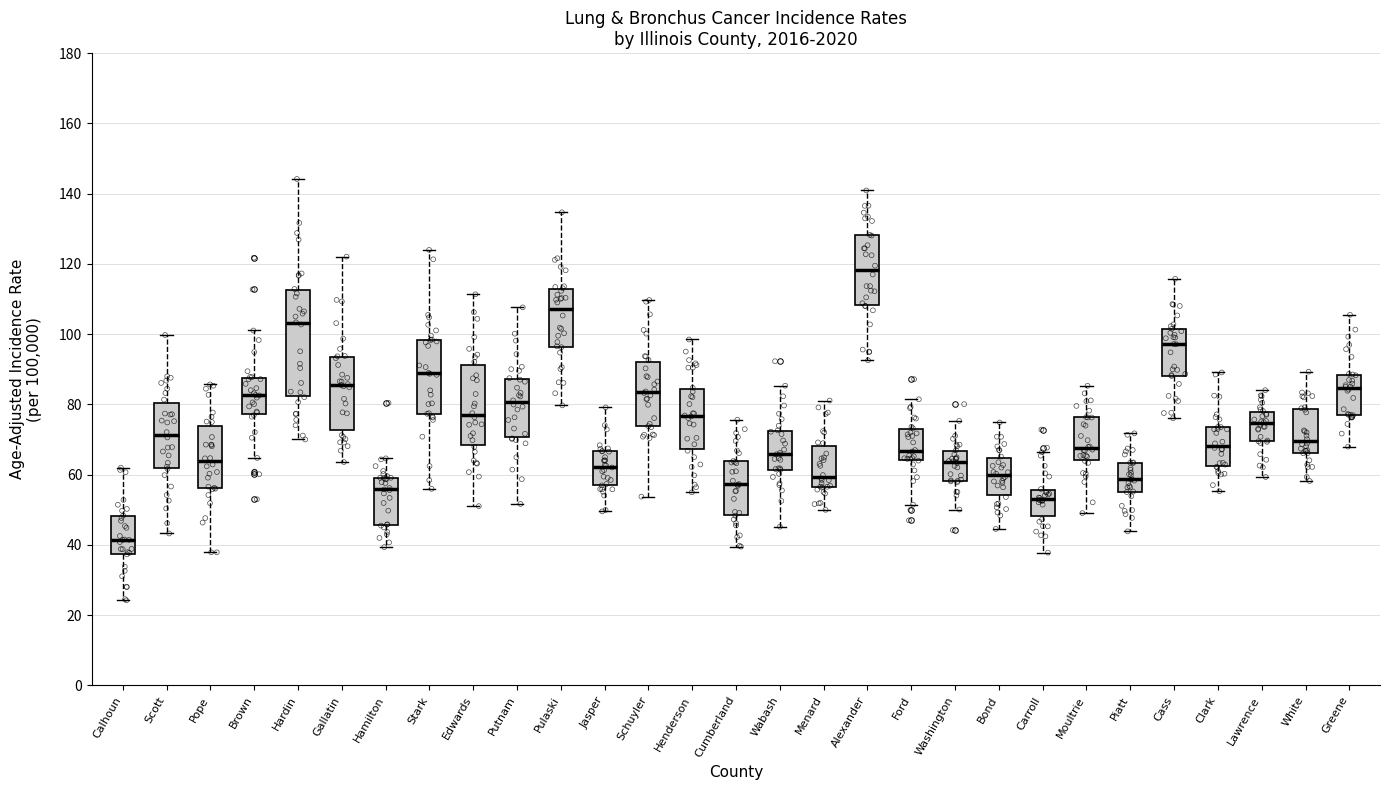

Which box is the tallest, from its lower edge to its upper edge?

Hardin